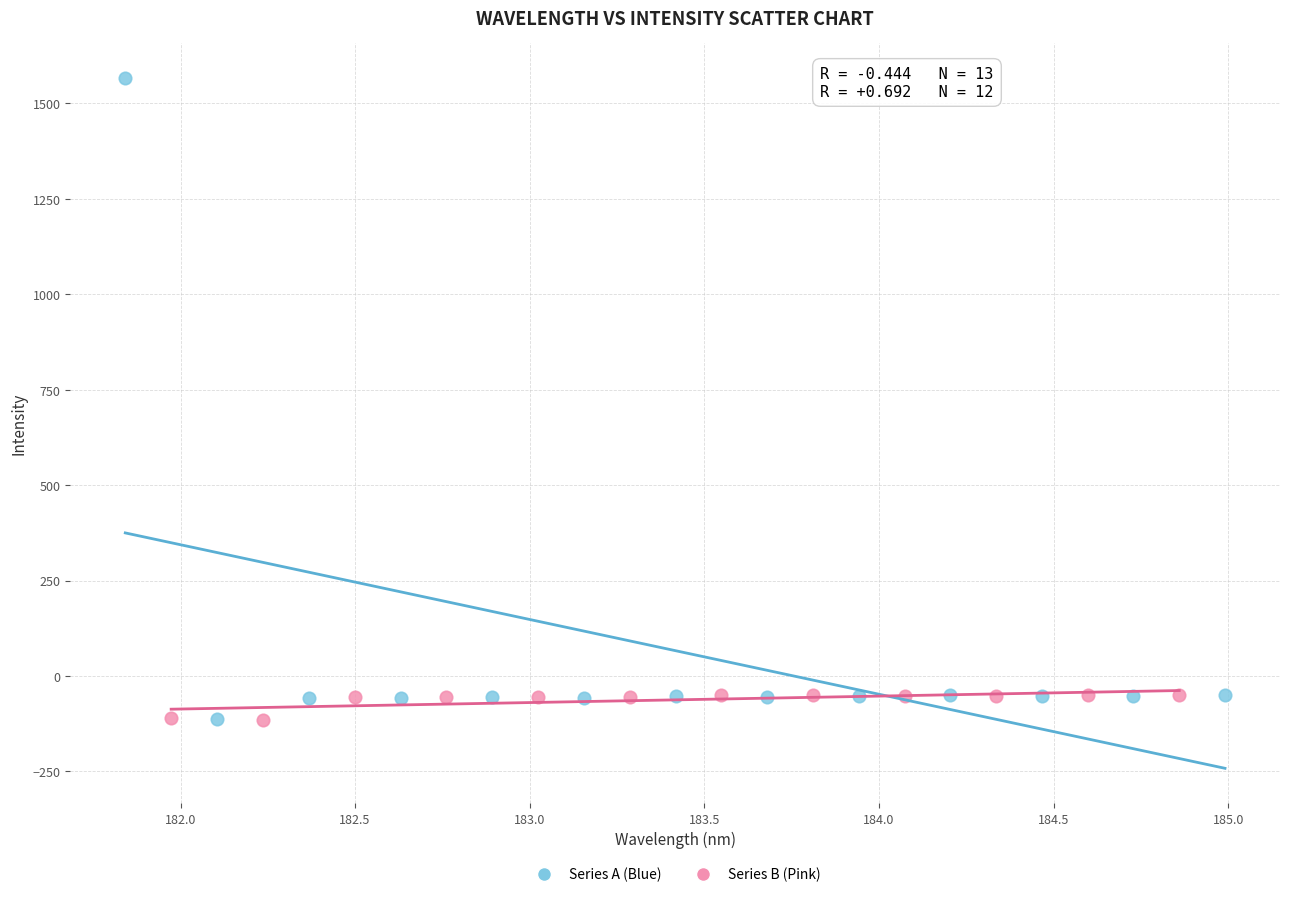

Which series reaches the maximum Y coordinate?

Series A (Blue)